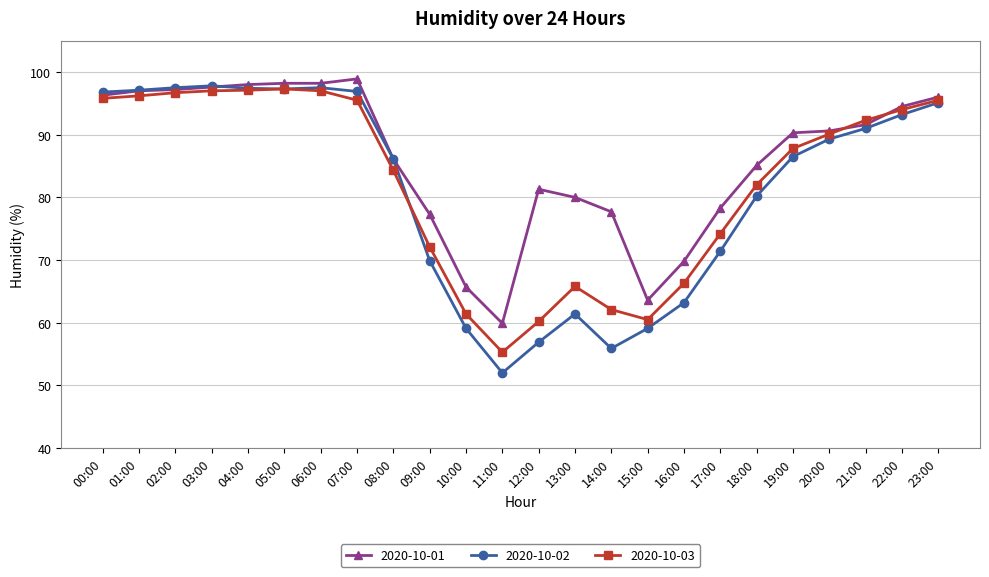

Is the value of 2020-10-02 at 21:00 greater than the value of 2020-10-01 at 09:00?

Yes